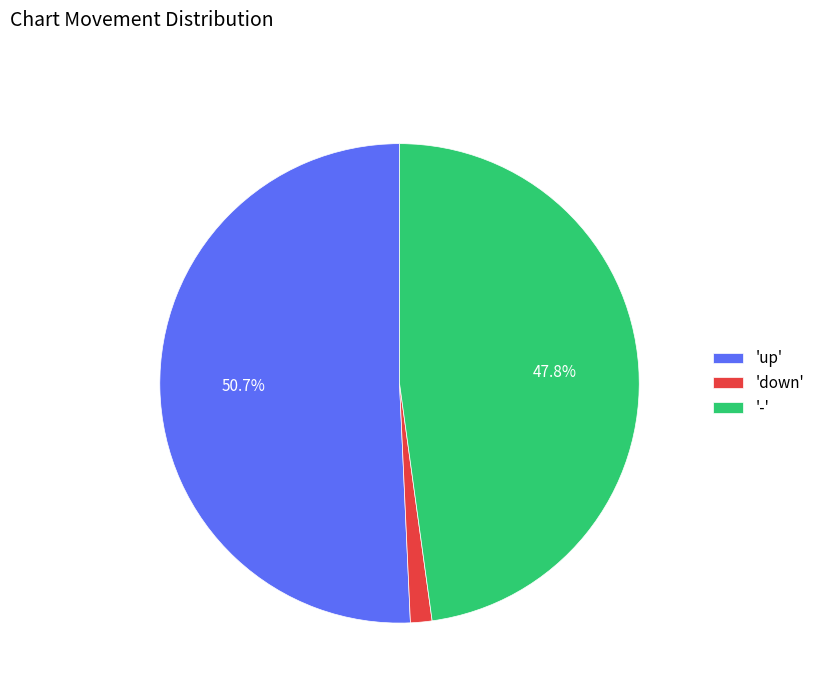

Which category has the smallest portion of the pie?

'down'